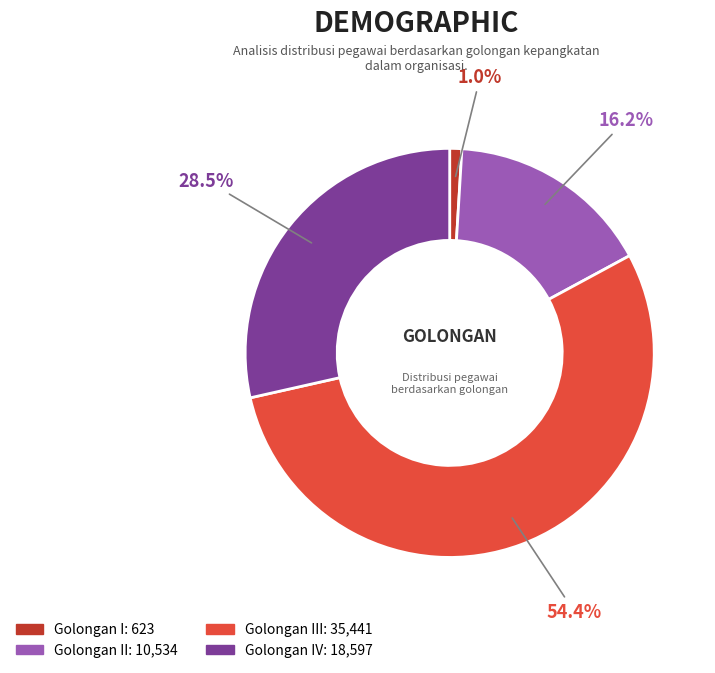

Does any single category account for the majority?

Yes